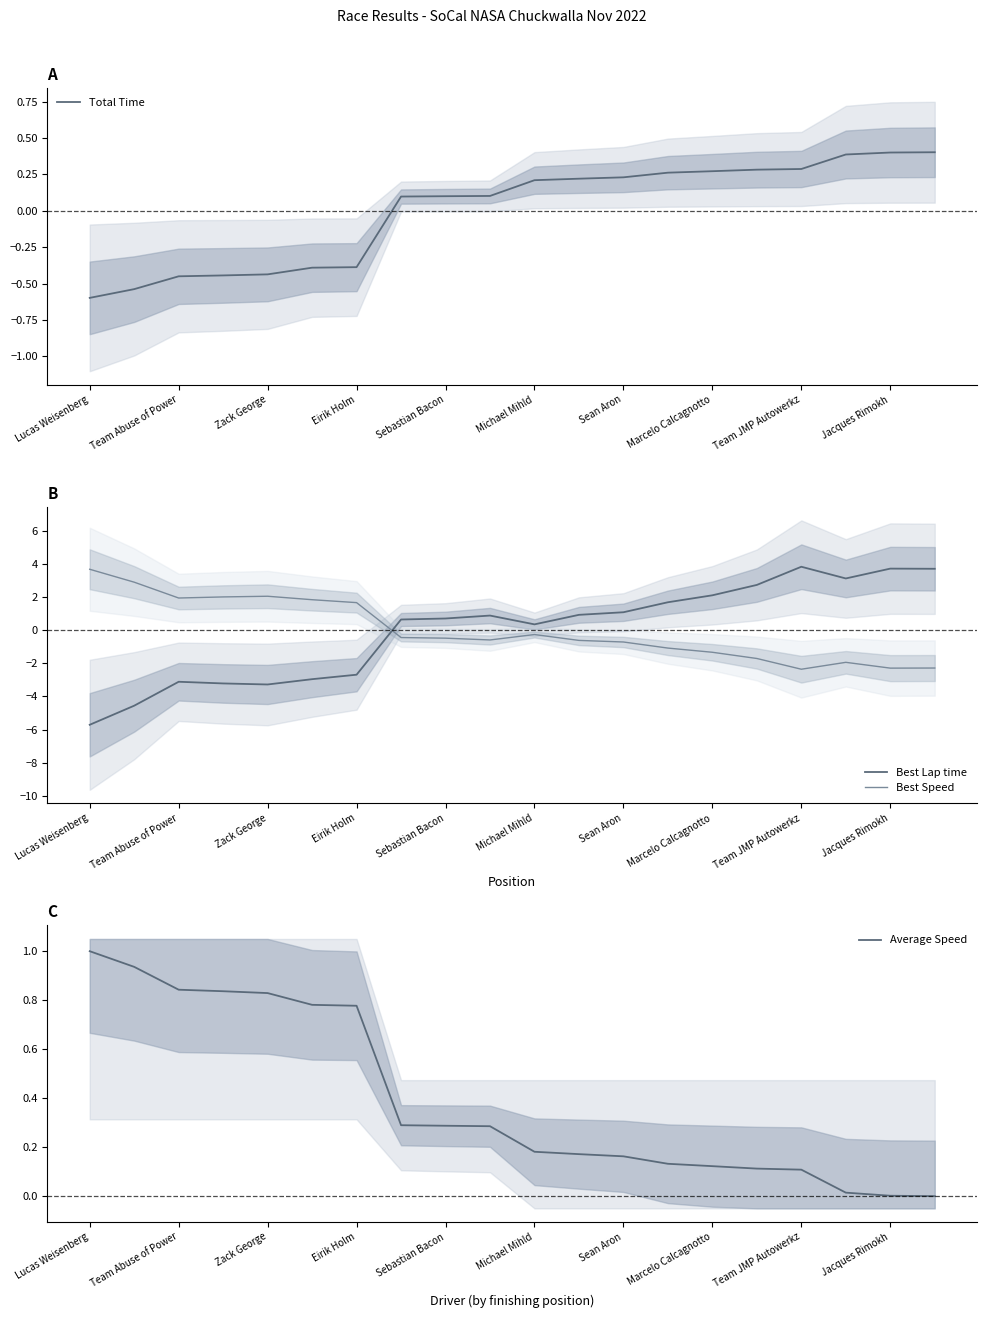

Which category has the lowest value in the Total Time series?

Lucas Weisenberg